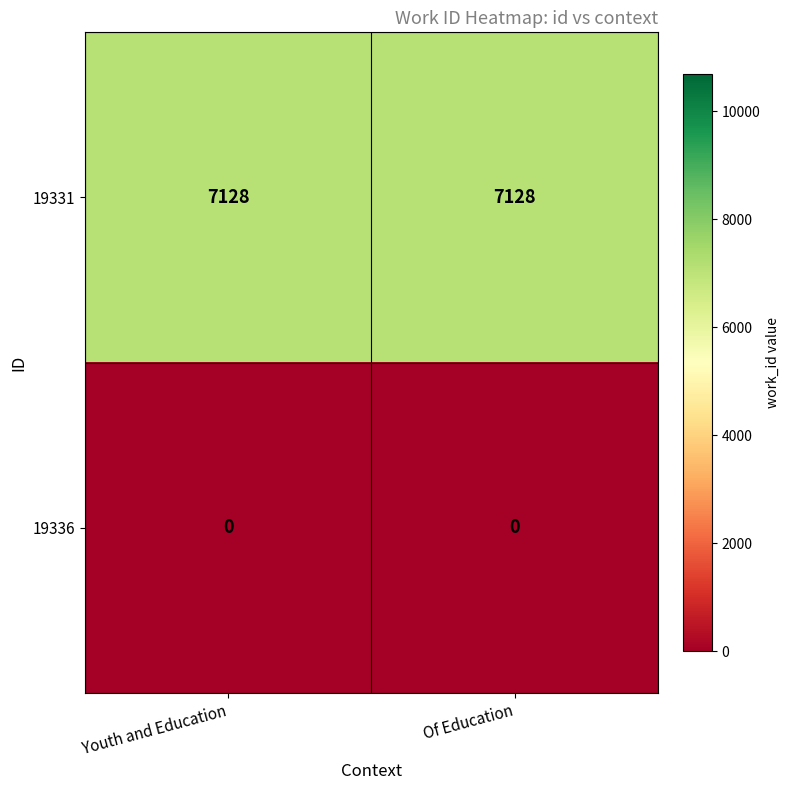

What value does the 19331 series have at Of Education?

7128